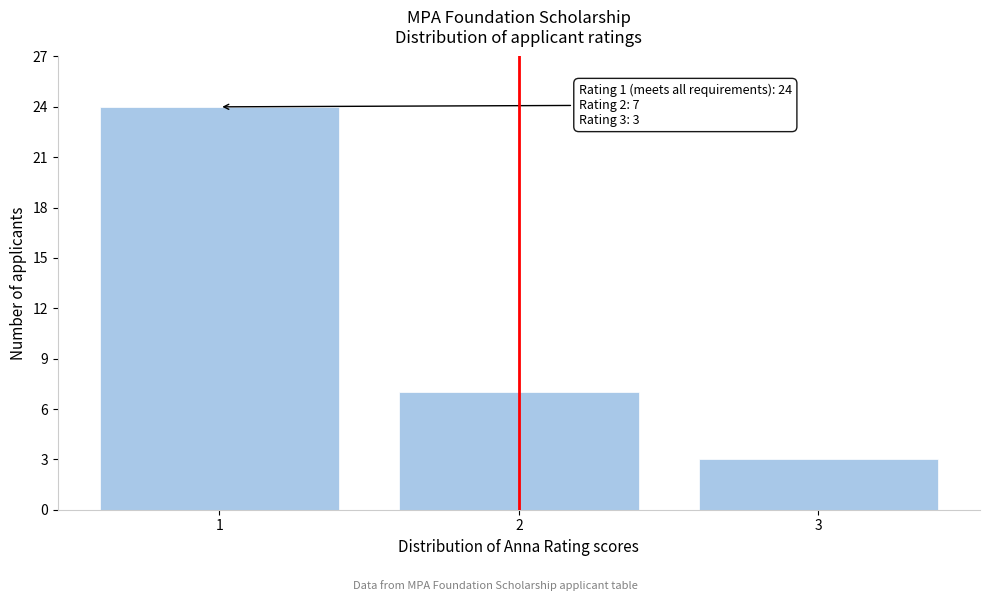

Reading left to right, transcribe all the data shown in this chart.

24	7	3